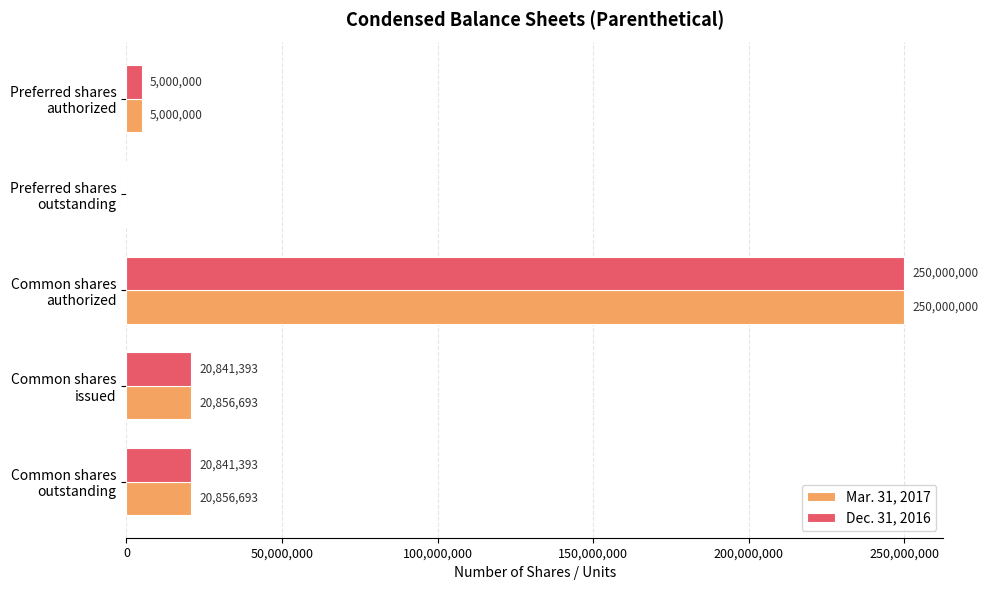

Which series has the largest total across all categories?

Mar. 31, 2017